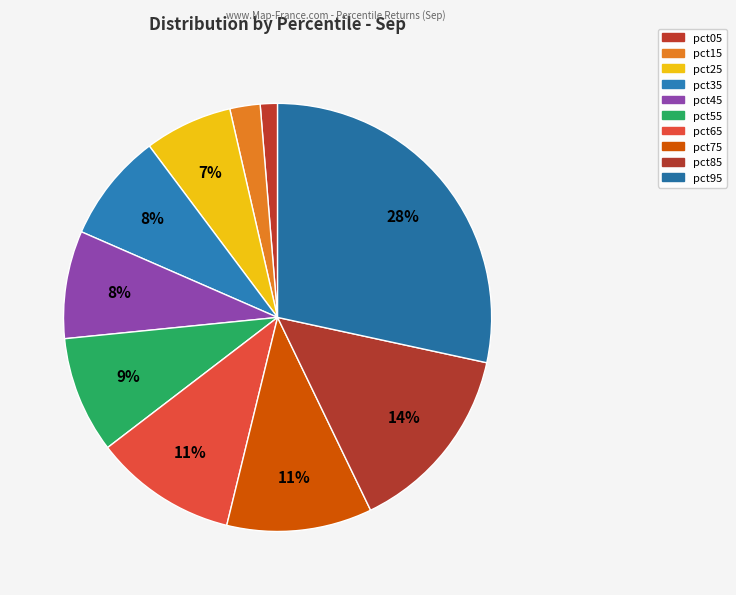

Between pct85 and pct25, which is larger?

pct85